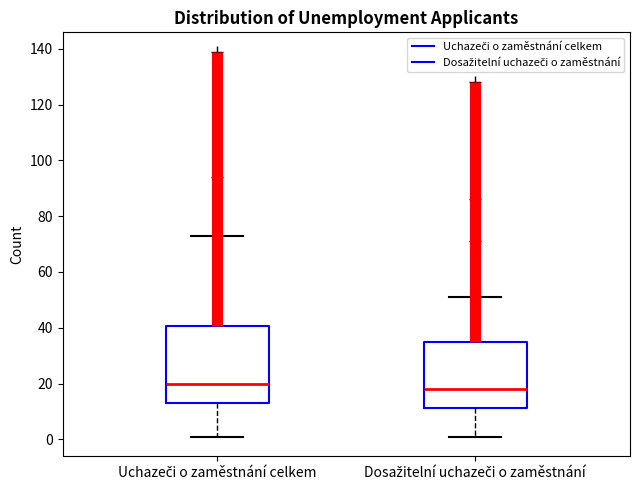

Which box's median line is the lowest?

Dosažitelní uchazeči o zaměstnání